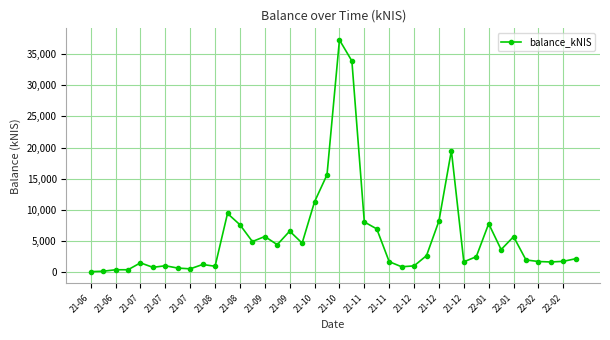

What is the average value?

5750.3